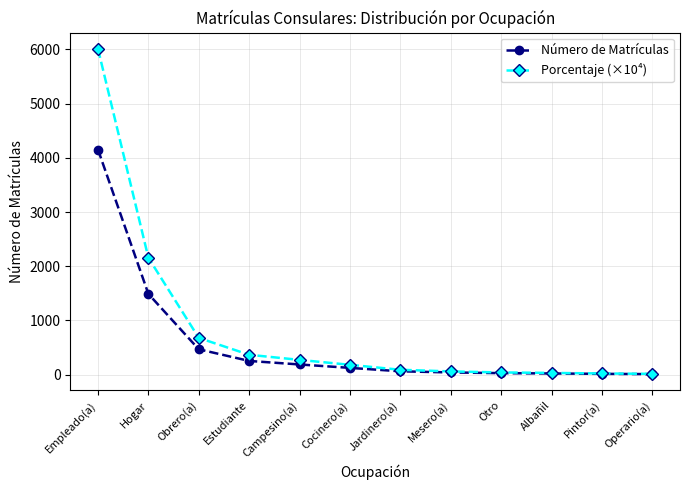

List the series in order of their peak value, highest first.

Porcentaje (×10⁴), Número de Matrículas